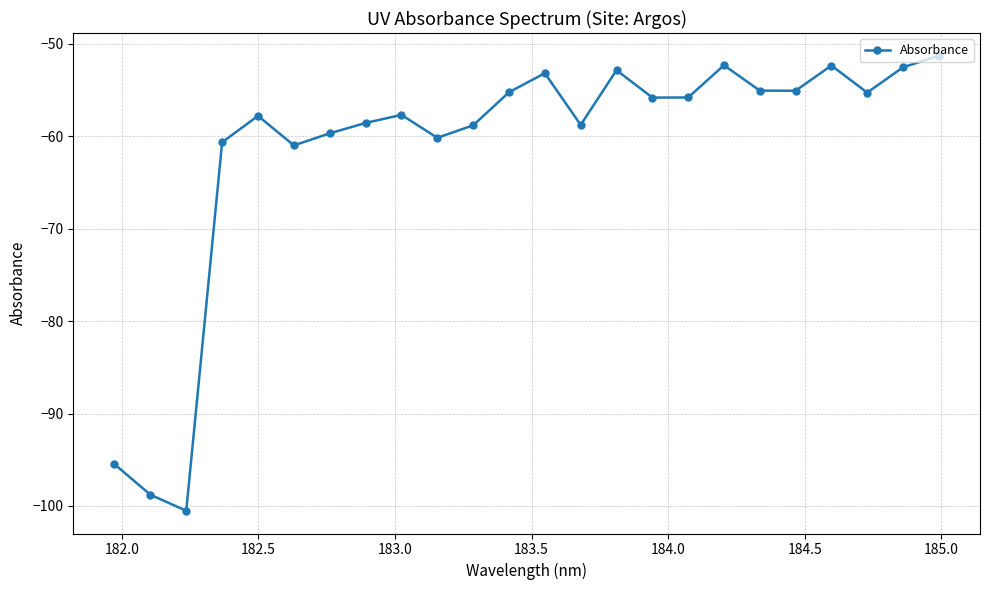

What is the maximum value shown in the chart?

-51.3